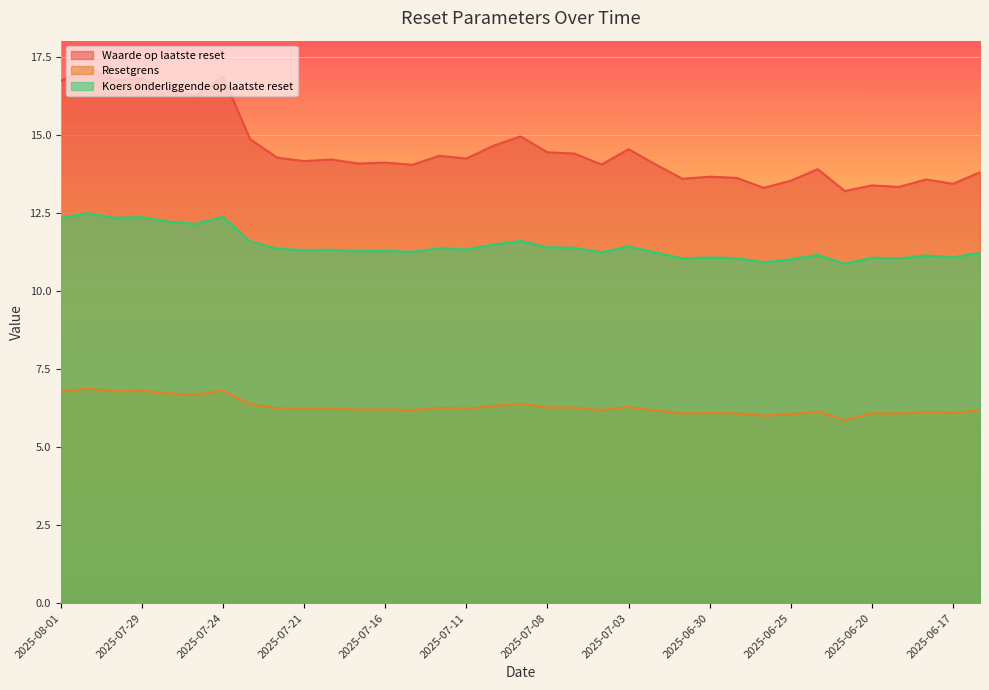

At which category does Waarde op laatste reset reach its first local valley?

2025-07-30